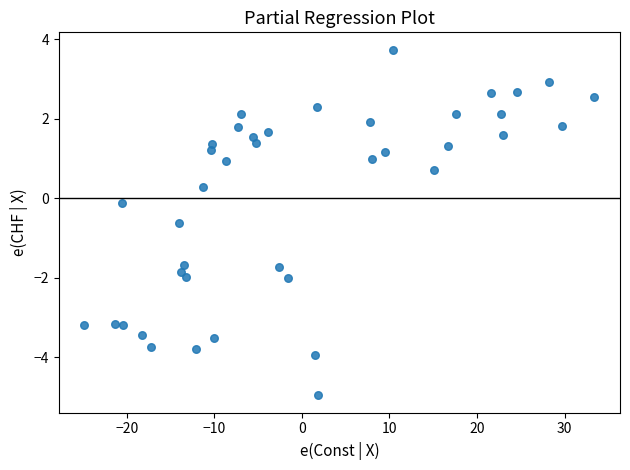

What is the range of X values (max minus min)?

58.3